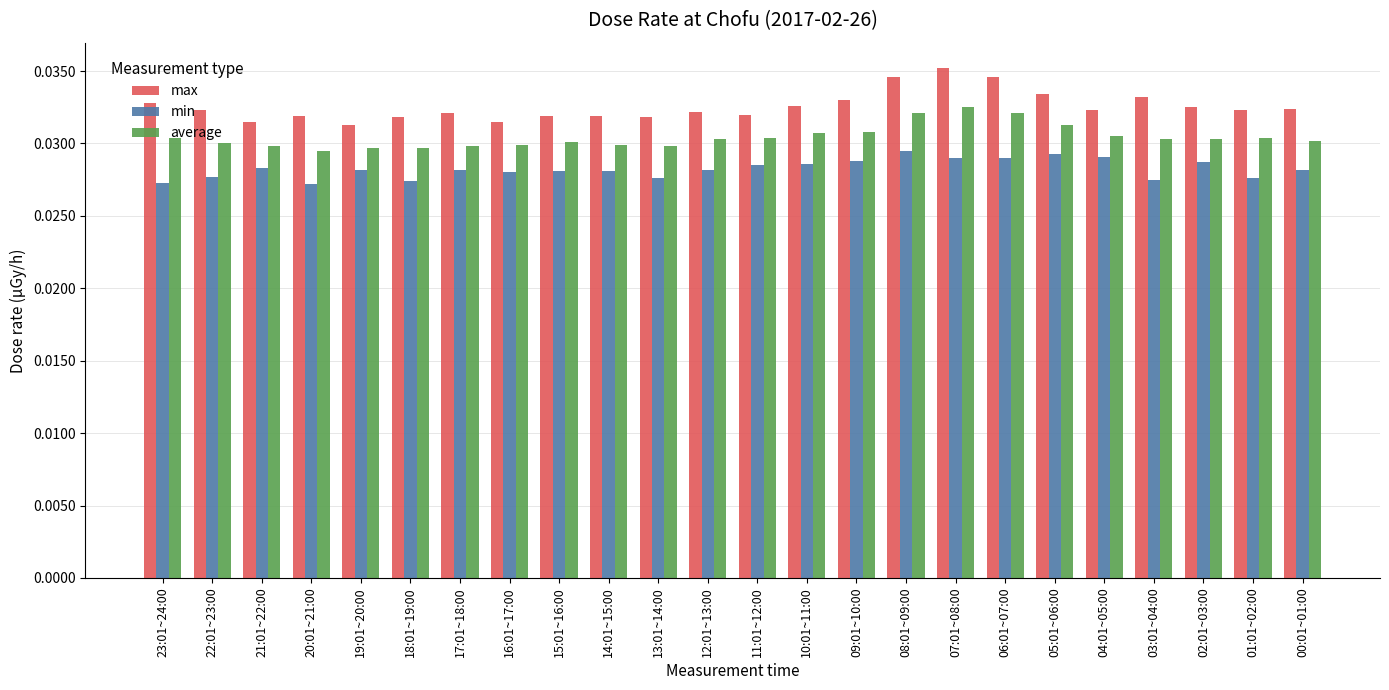

Is the value of average at 15:01~16:00 greater than the value of max at 03:01~04:00?

No